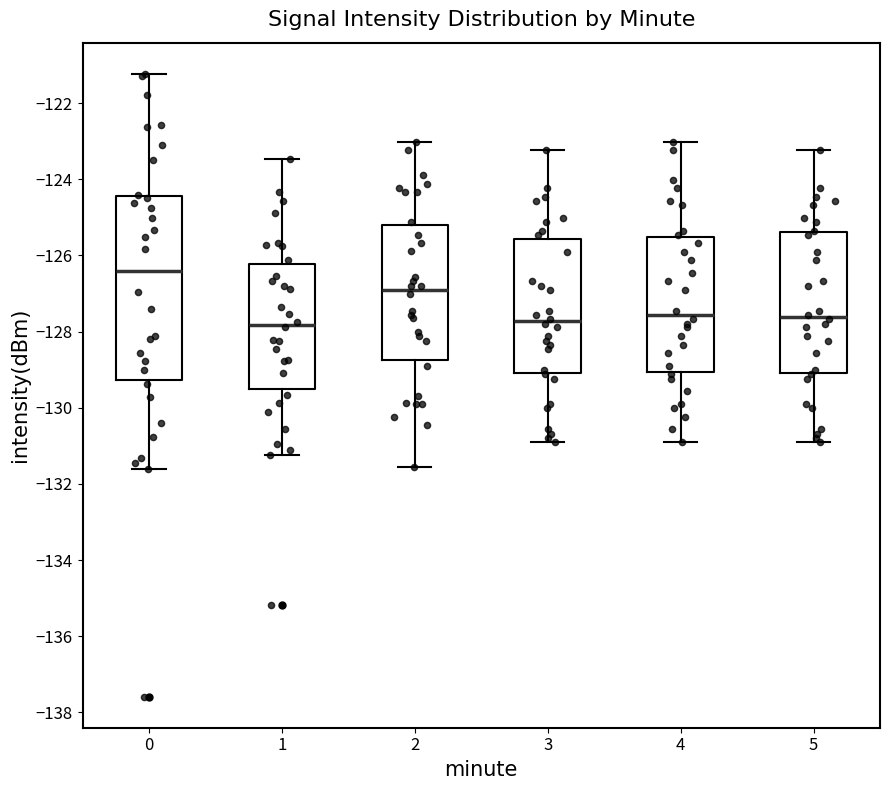

Reading left to right, transcribe this box plot: for each box, give where its median line is, the range the box spans, and where its two whiskers end, as read against the y-axis. The values are not printed on the chart, so give them approximately, as read against the axis.

0: median -126.4, box -129.2 to -124.4, whiskers -131.6 to -121.2
1: median -127.8, box -129.6 to -126.2, whiskers -131.2 to -123.4
2: median -127.0, box -128.8 to -125.2, whiskers -131.6 to -123.0
3: median -127.8, box -129.0 to -125.6, whiskers -131.0 to -123.2
4: median -127.6, box -129.0 to -125.6, whiskers -131.0 to -123.0
5: median -127.6, box -129.0 to -125.4, whiskers -131.0 to -123.2